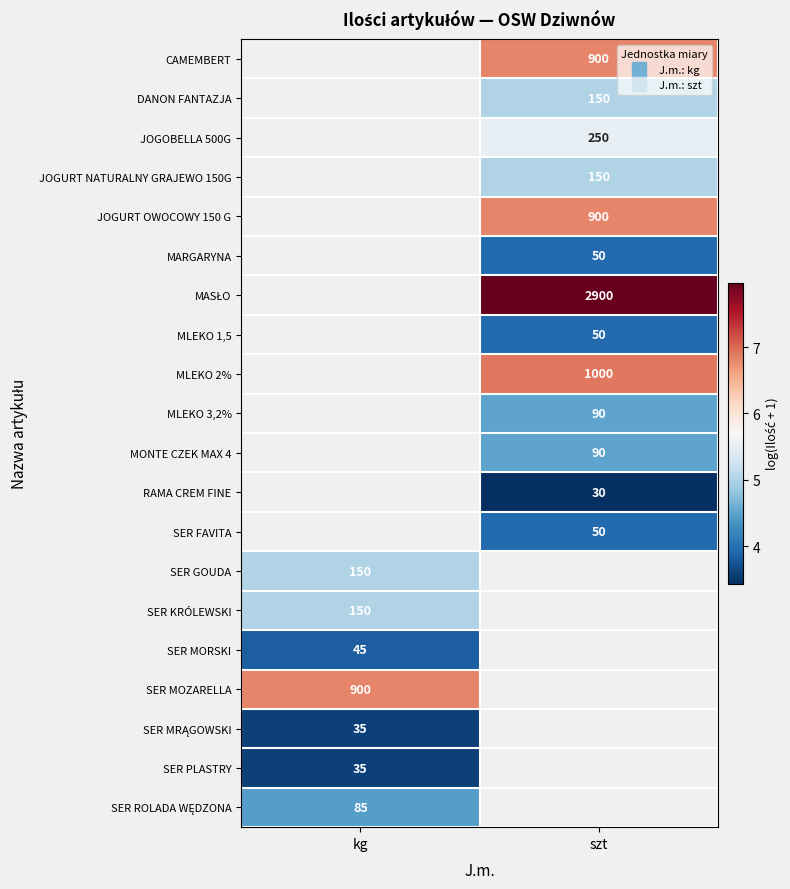

At which category does the chart reach its peak across all series?

szt